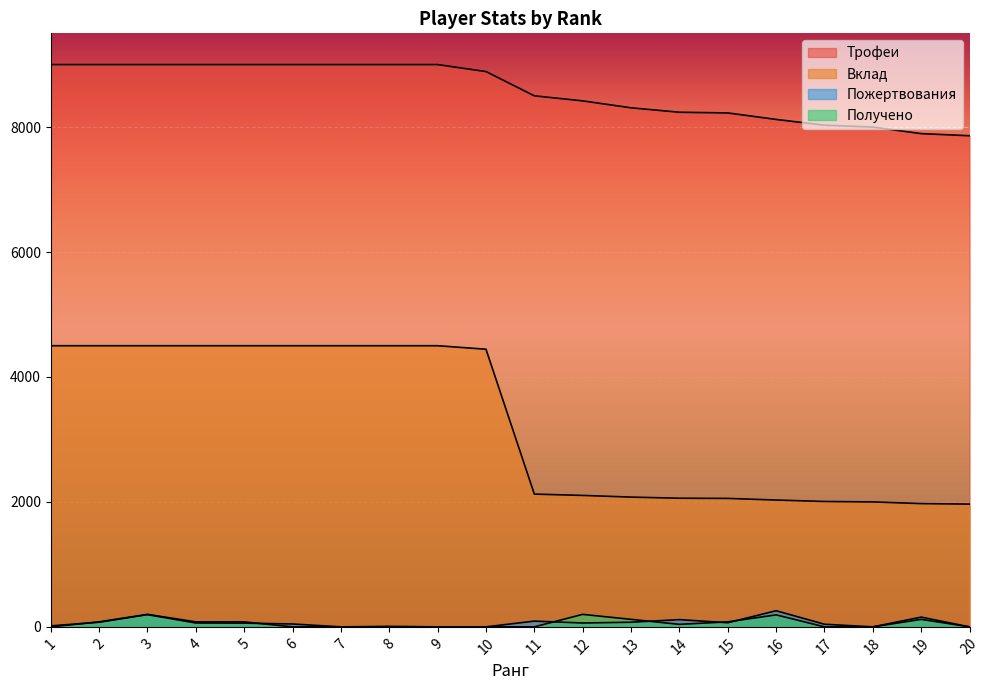

What is the maximum value shown in the chart?

9000